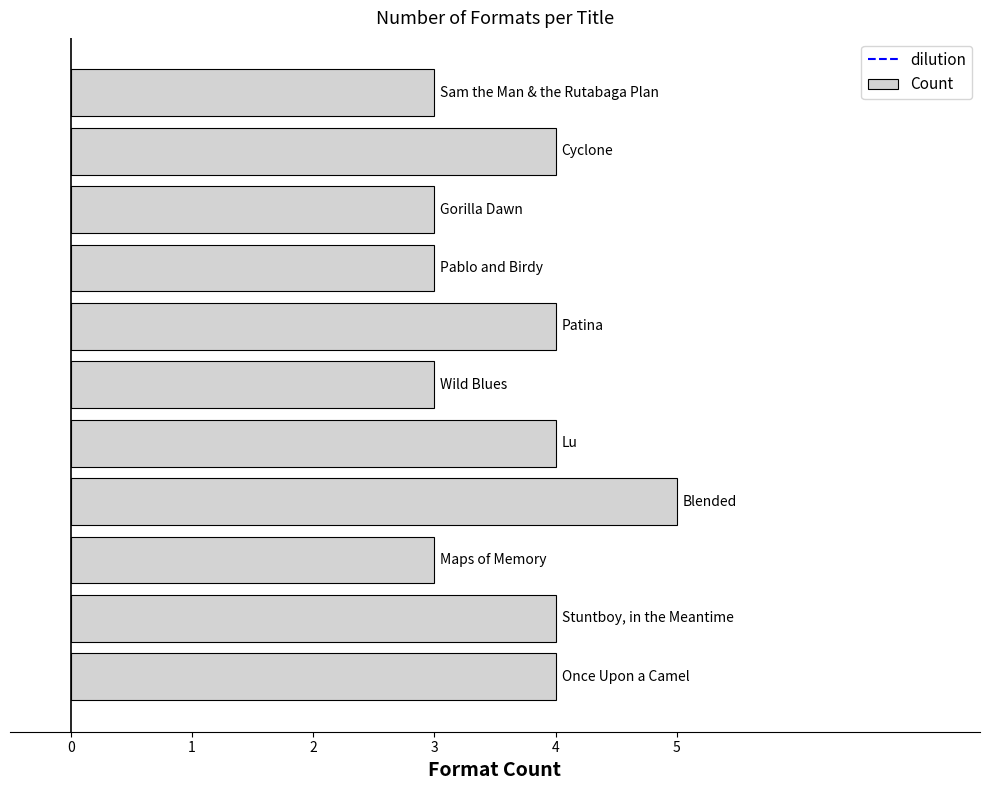

How many categories are shown in the chart?

11